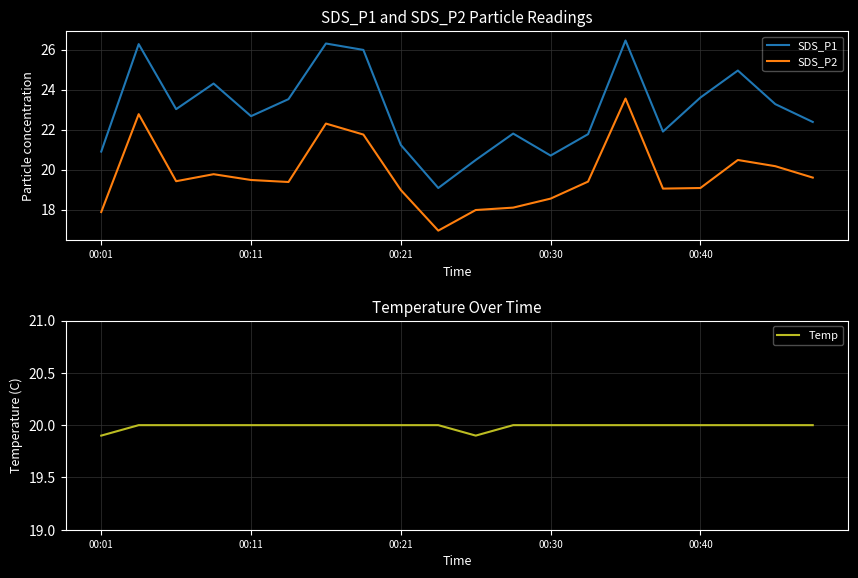

True or false: SDS_P1 and SDS_P2 cross at least once.

False